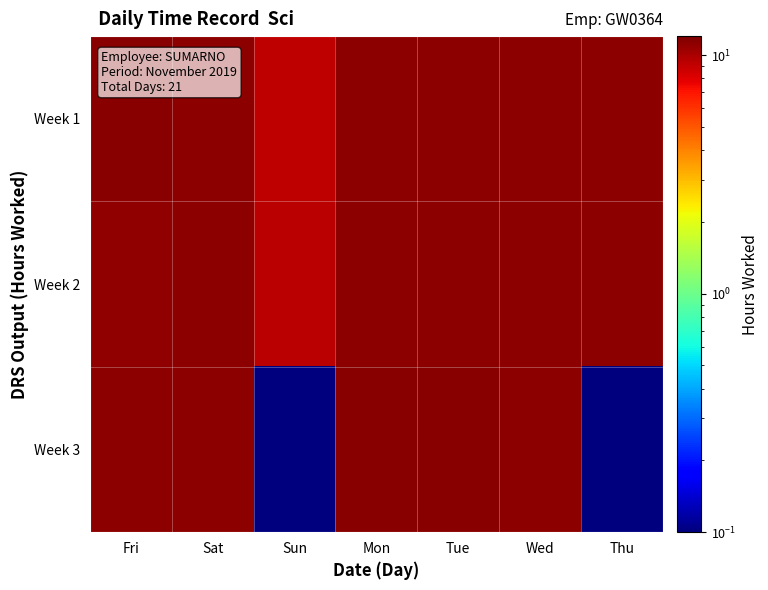

Rank the series at Tue from highest to lowest value.

Week 3, Week 1, Week 2